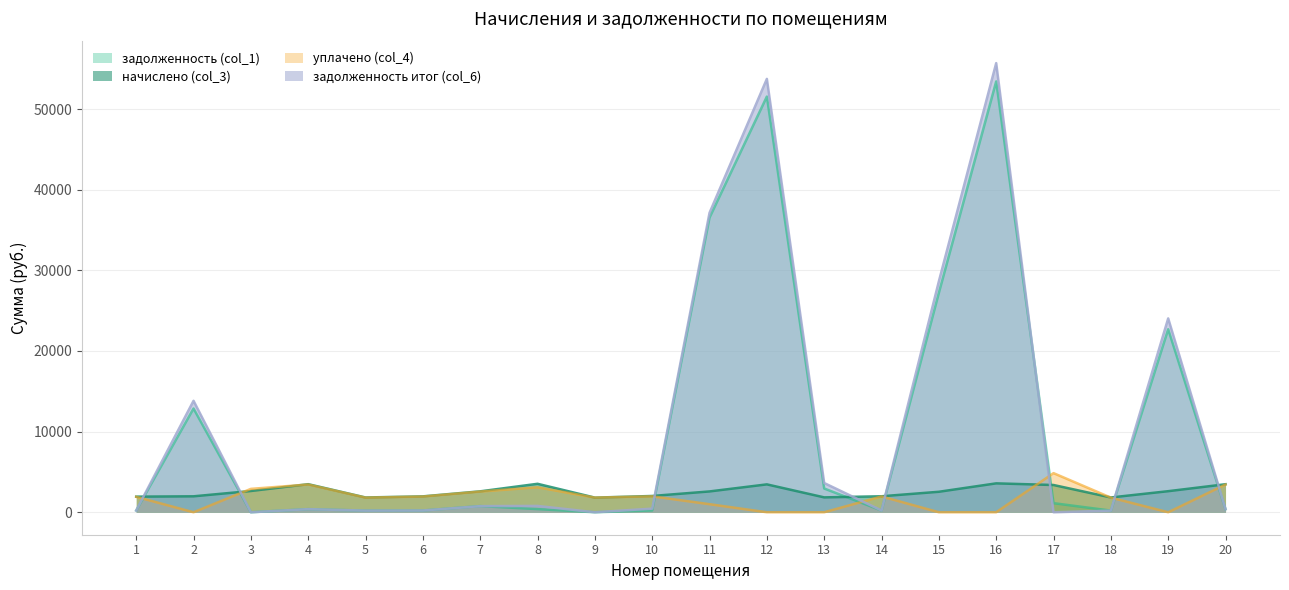

True or false: уплачено (col_4) has more than 0 interior local peaks.

True